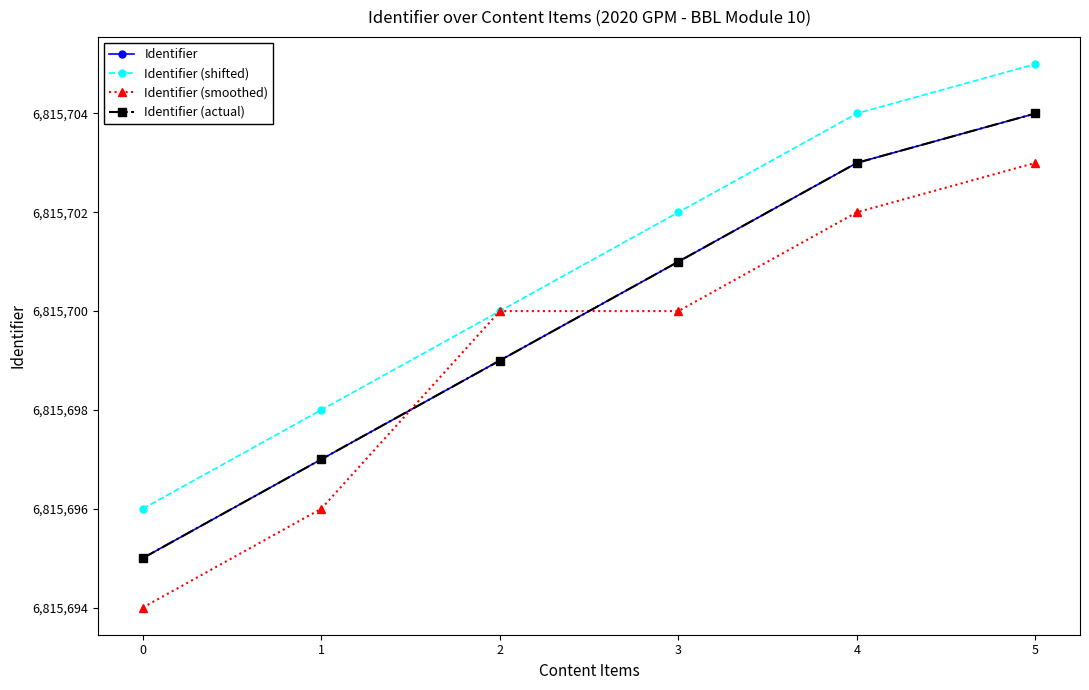

What is the smallest value displayed?

6815694